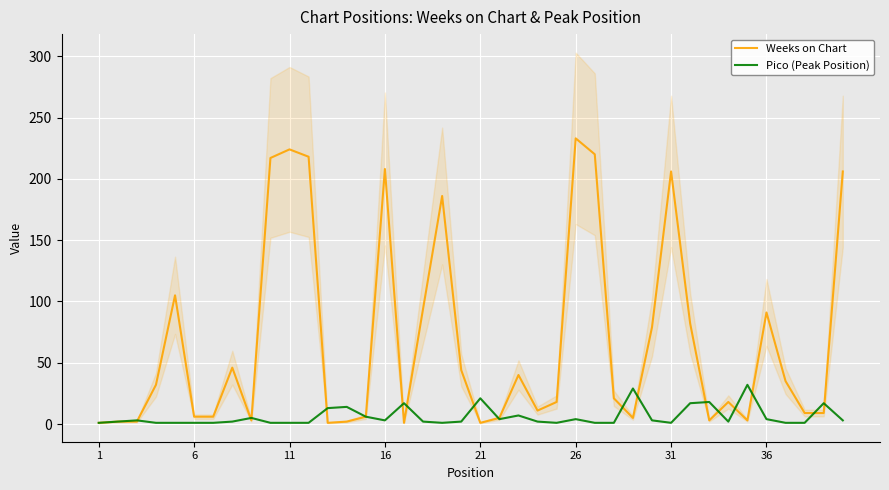

What is the highest value of the Weeks on Chart series?

233